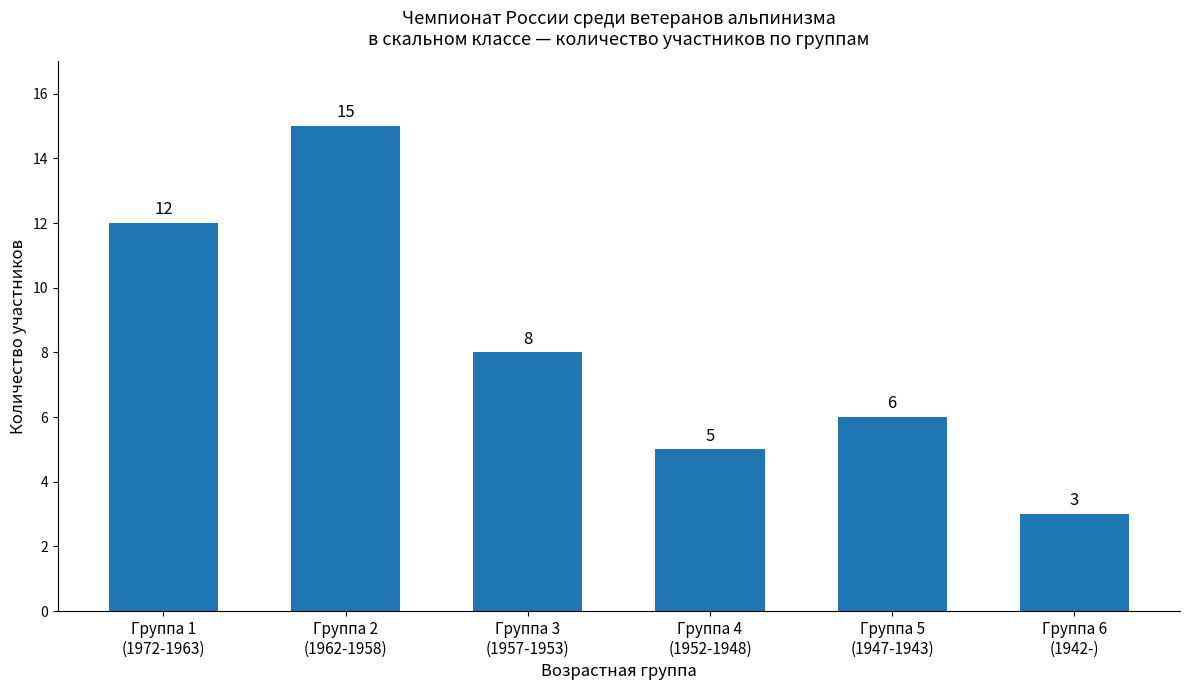

How many distinct data groups are displayed?

1